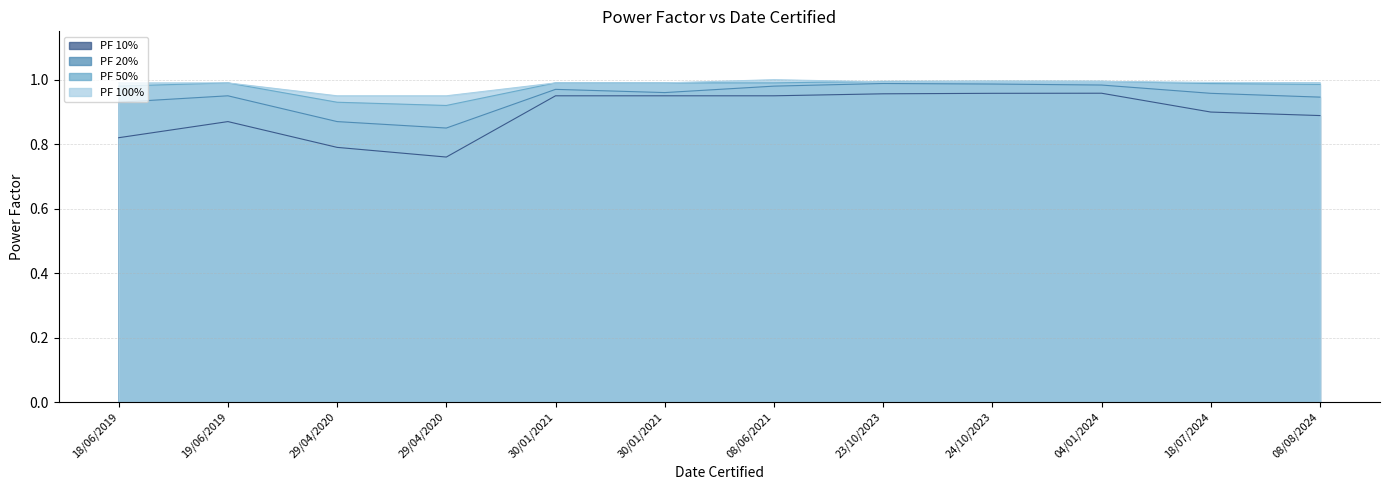

How many PF 10% values are between 0 and 1?

12